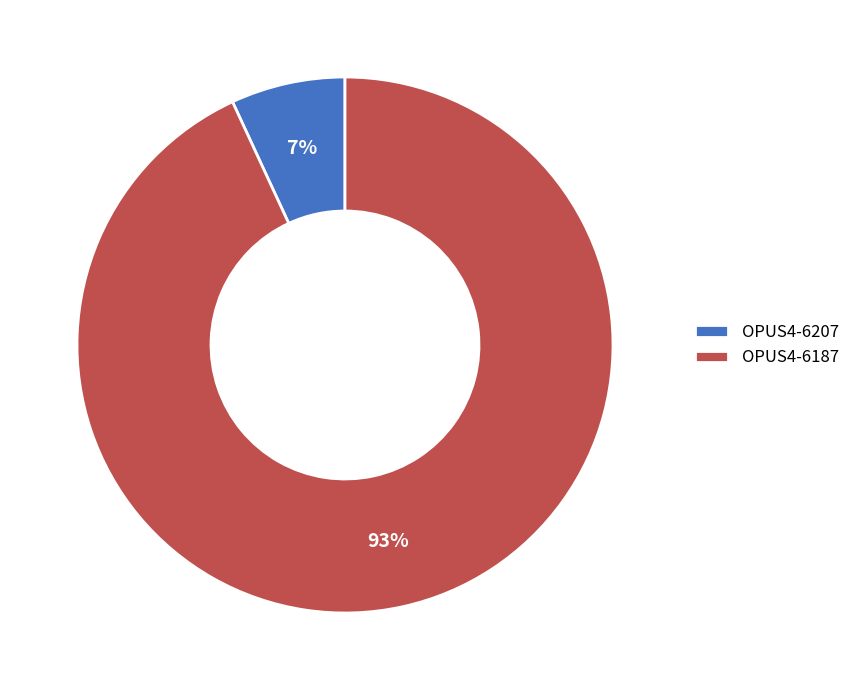

To the nearest percent, what is the difference between the largest and smallest slice percentages?

86%